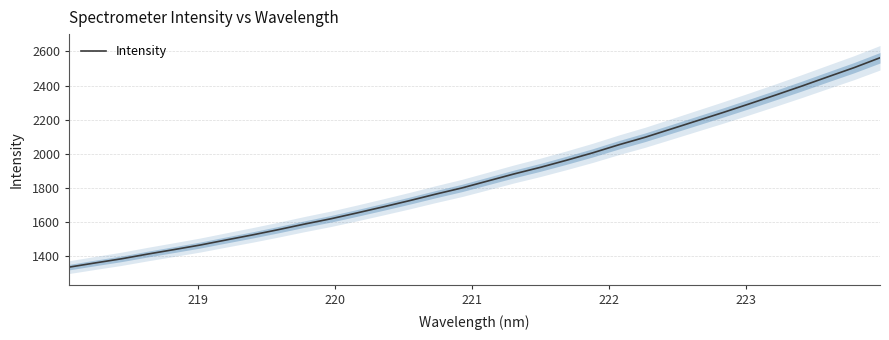

What is the minimum value shown in the chart?

1337.0